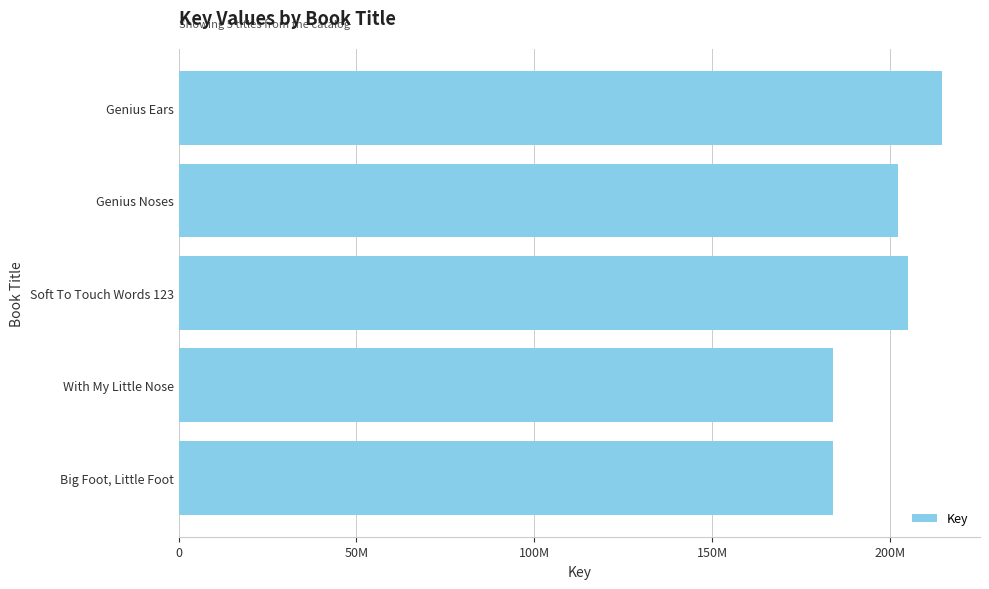

Are the bars horizontal?

Yes